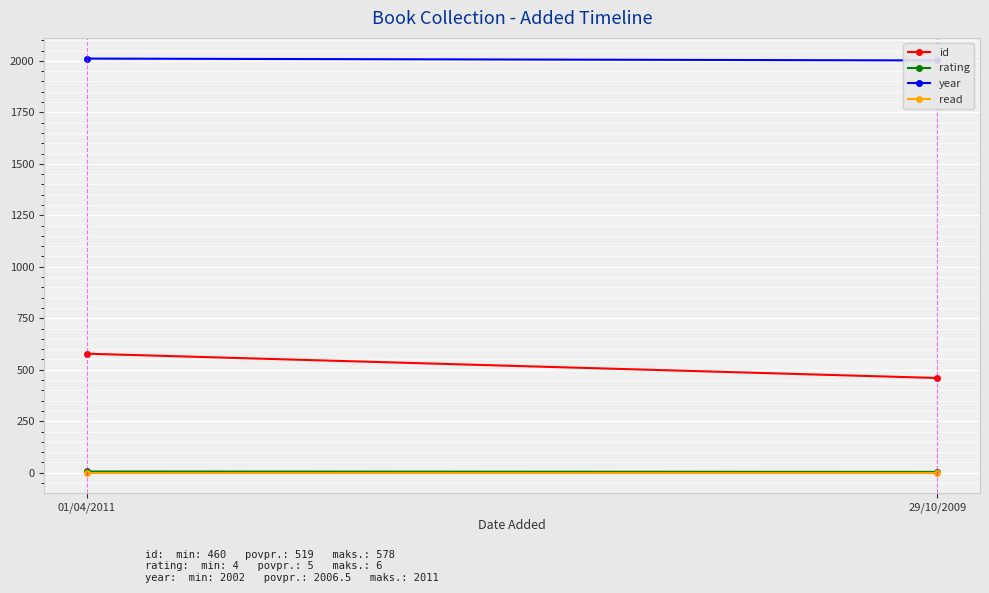

How many lines are shown in the chart?

4